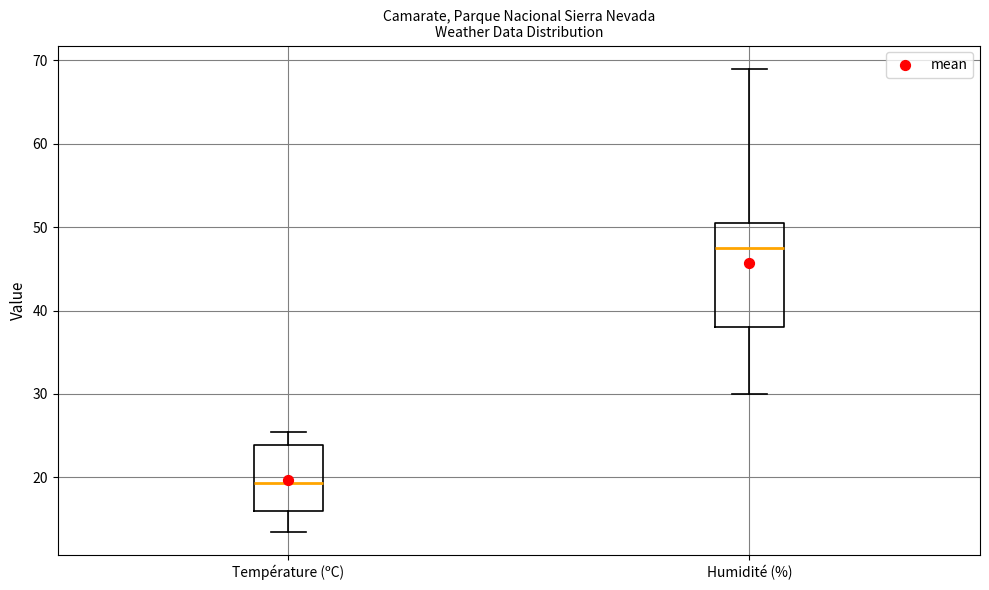

Reading left to right, read every box against the y-axis: the position of its median line, the range the box covers, and the ends of its whiskers. The values are not printed on the chart, so give them approximately, as read against the axis.

Température (ºC): median 19, box 16 to 24, whiskers 14 to 25
Humidité (%): median 48, box 38 to 51, whiskers 30 to 69